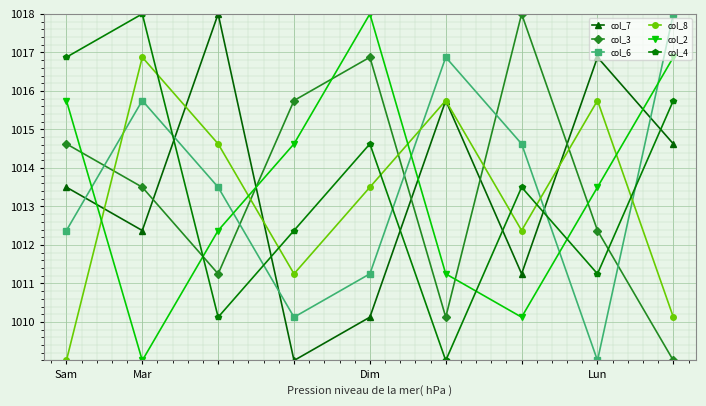

What is the minimum value shown in the chart?

1009.0